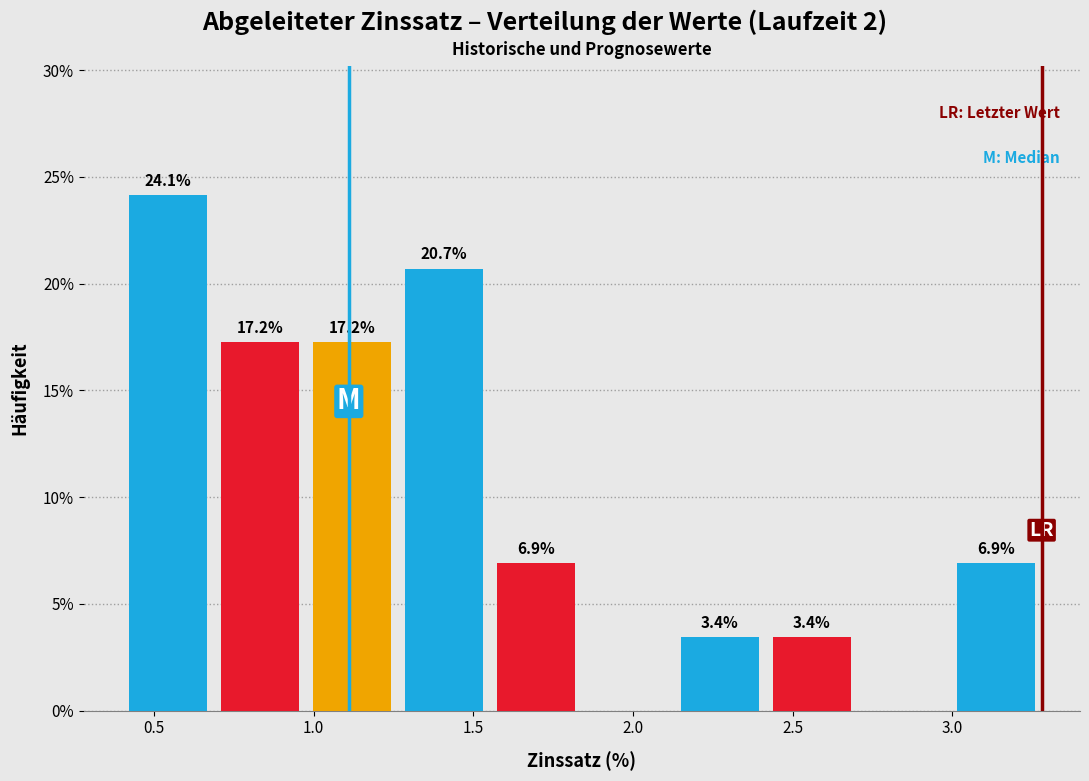

Over which range of the x-axis is the bar tallest?

0.40 to 0.70